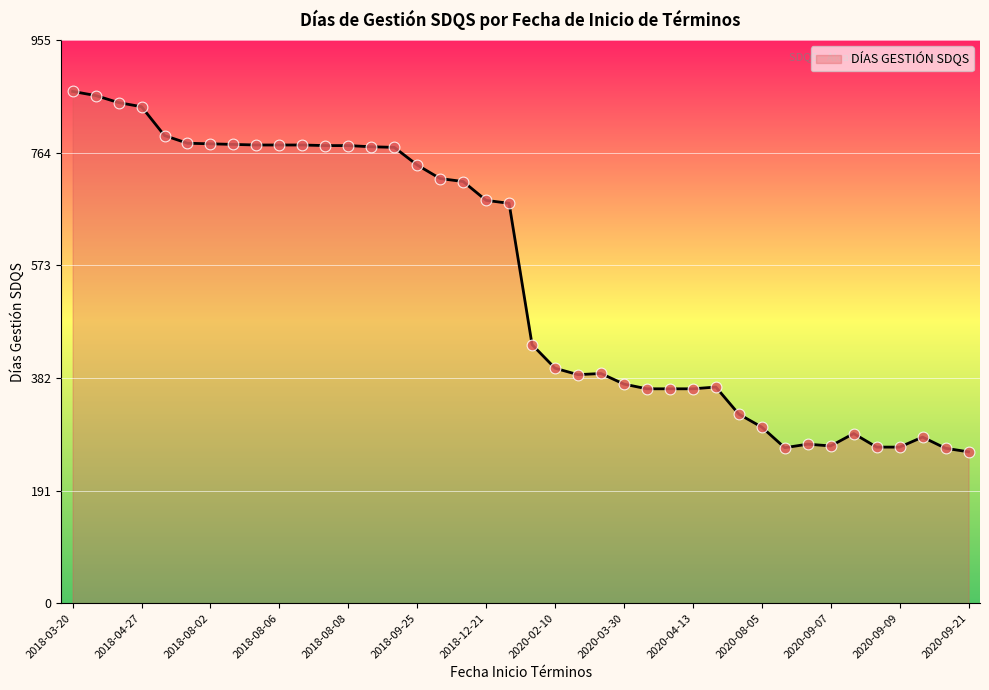

What is the smallest value displayed?

257